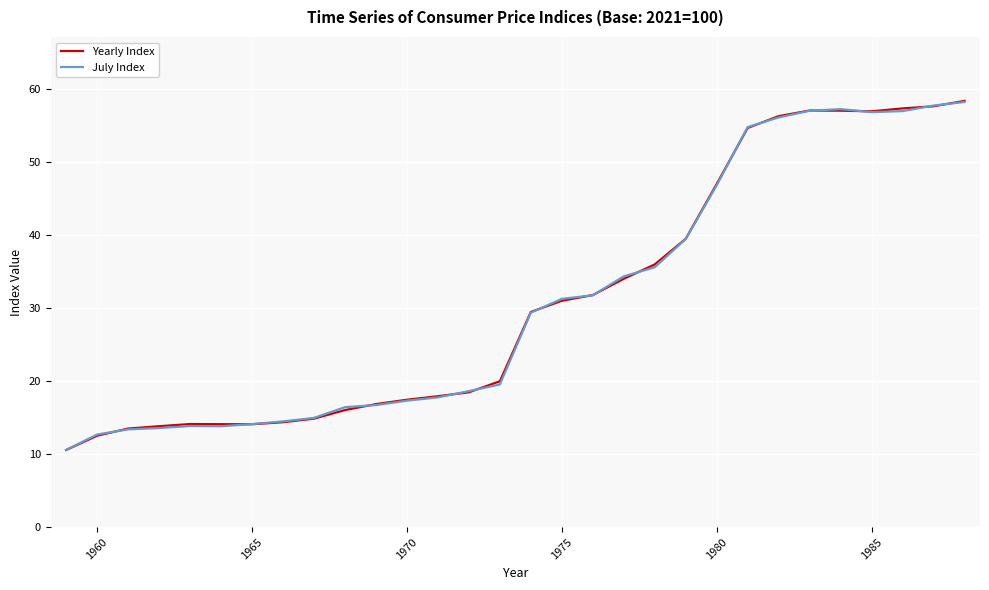

What is the greatest value displayed?

58.4